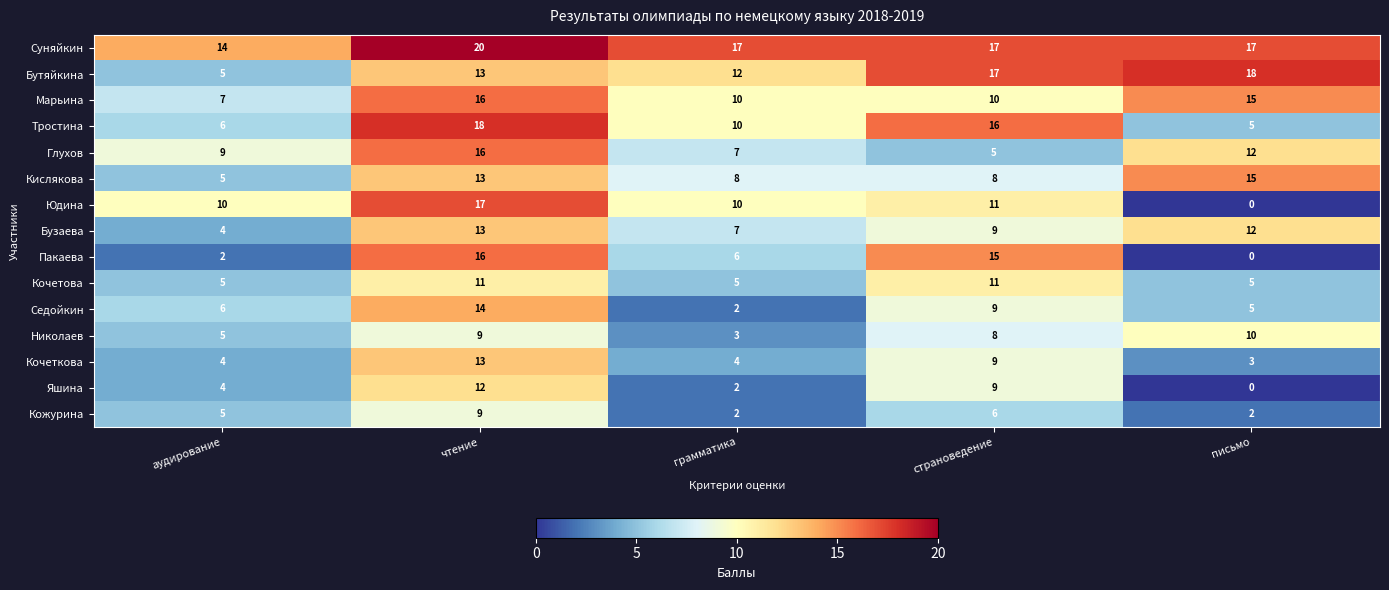

What is the spread (max minus min) of values at грамматика?

15